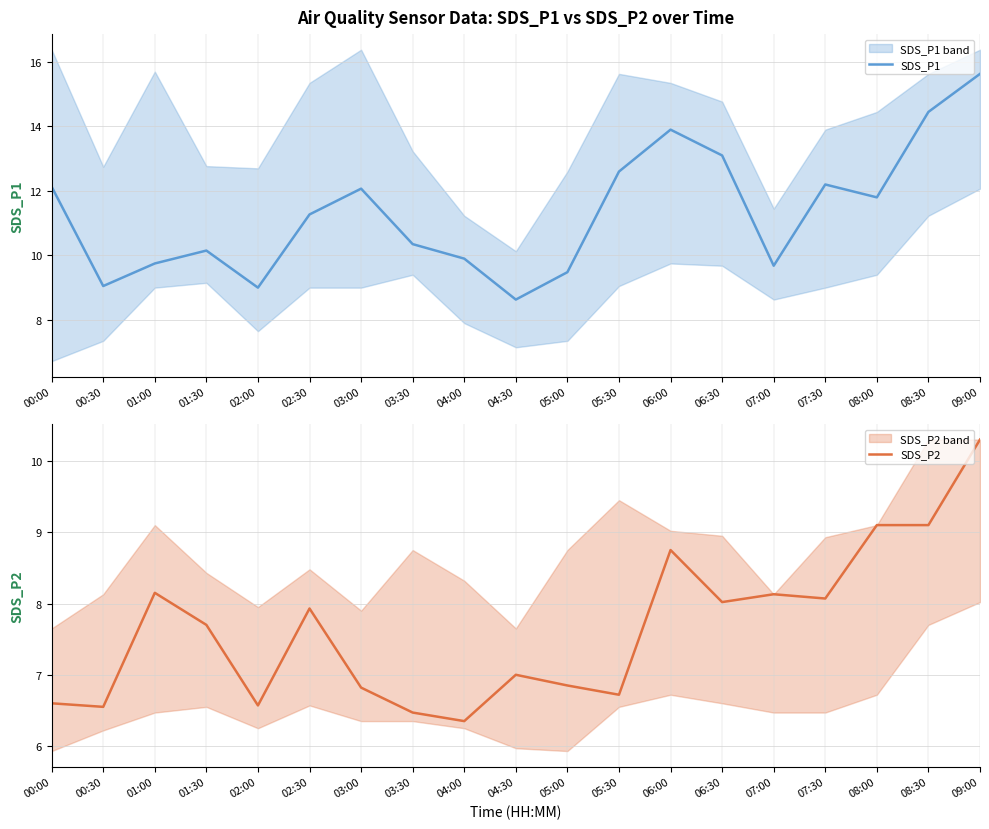

What is the spread (max minus min) of values at 09:00?

5.3